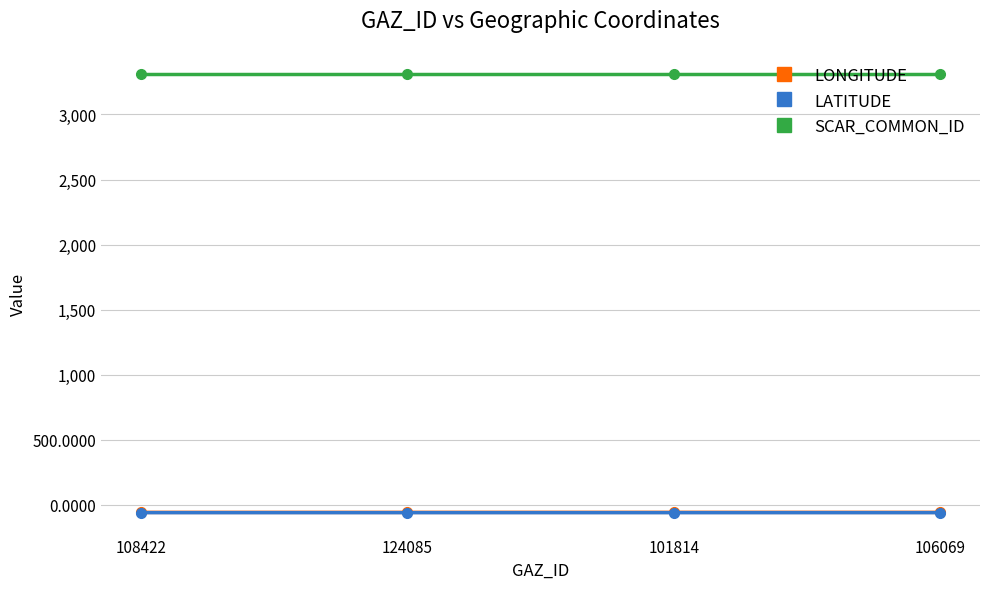

The value of SCAR_COMMON_ID at 106069 is 1108.4. True or false?

False